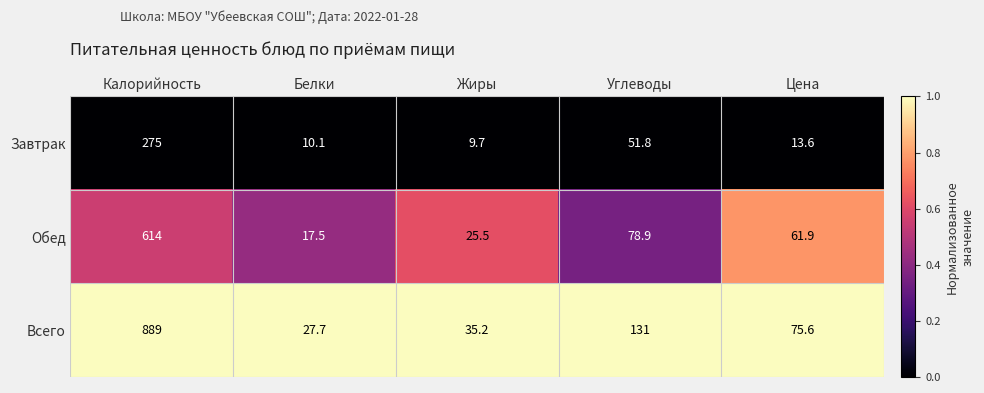

Which series has the largest total across all categories?

Всего